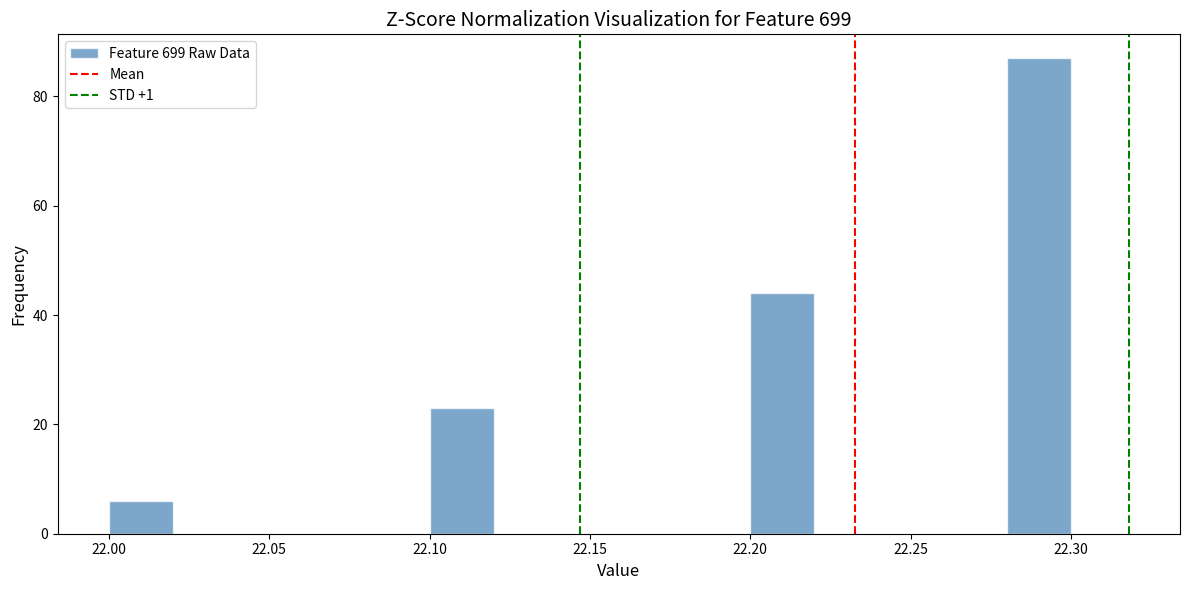

Over which range of the x-axis is the bar tallest?

22.28 to 22.30